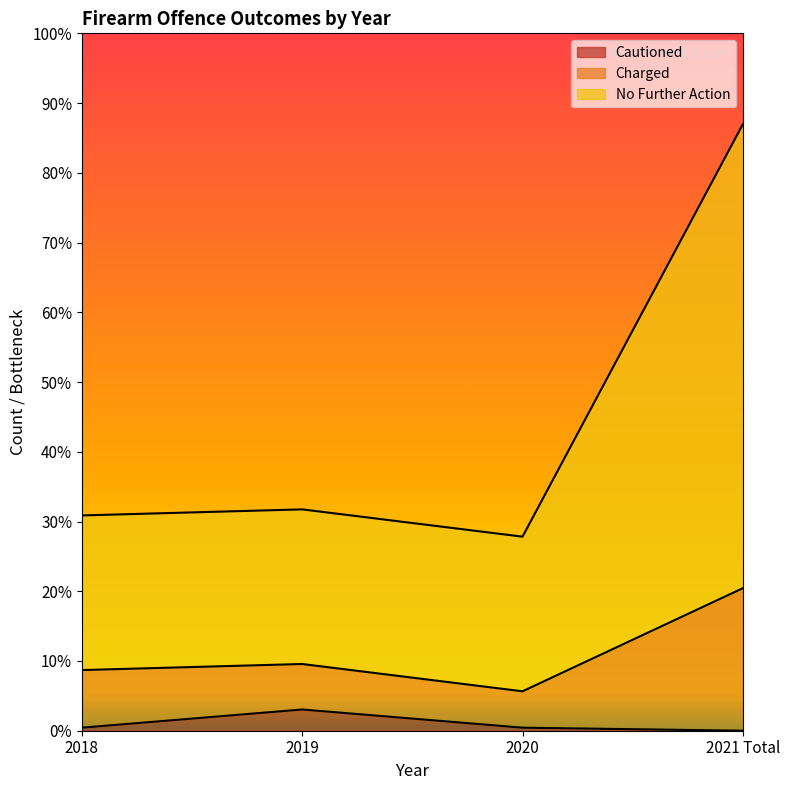

True or false: Charged and Cautioned intersect in this chart.

False